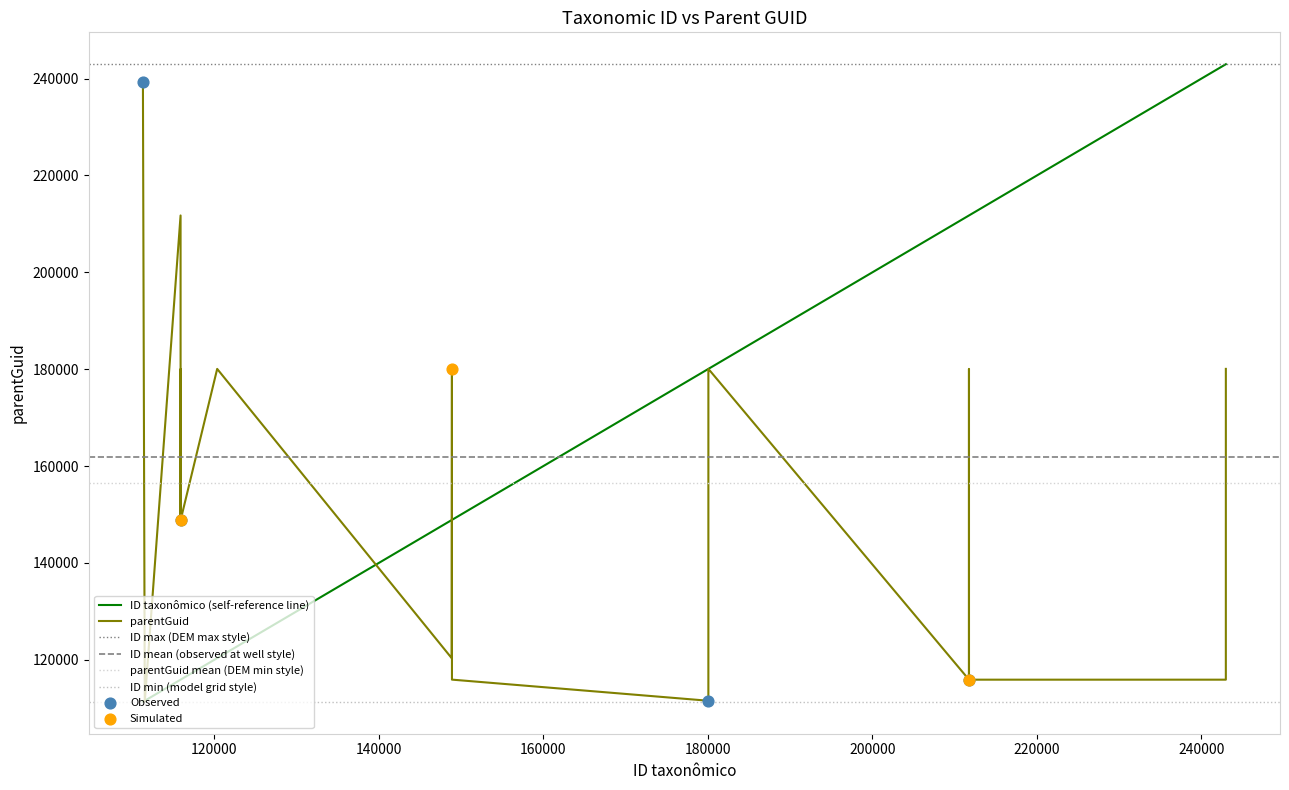

What is the total value across all series at 111556?

222888